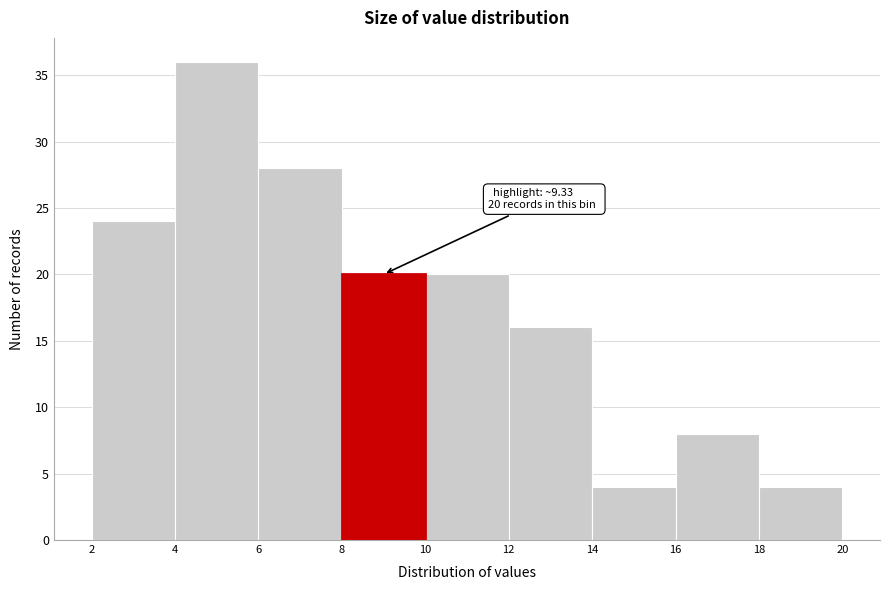

Over which range of the x-axis is the bar tallest?

4 to 6